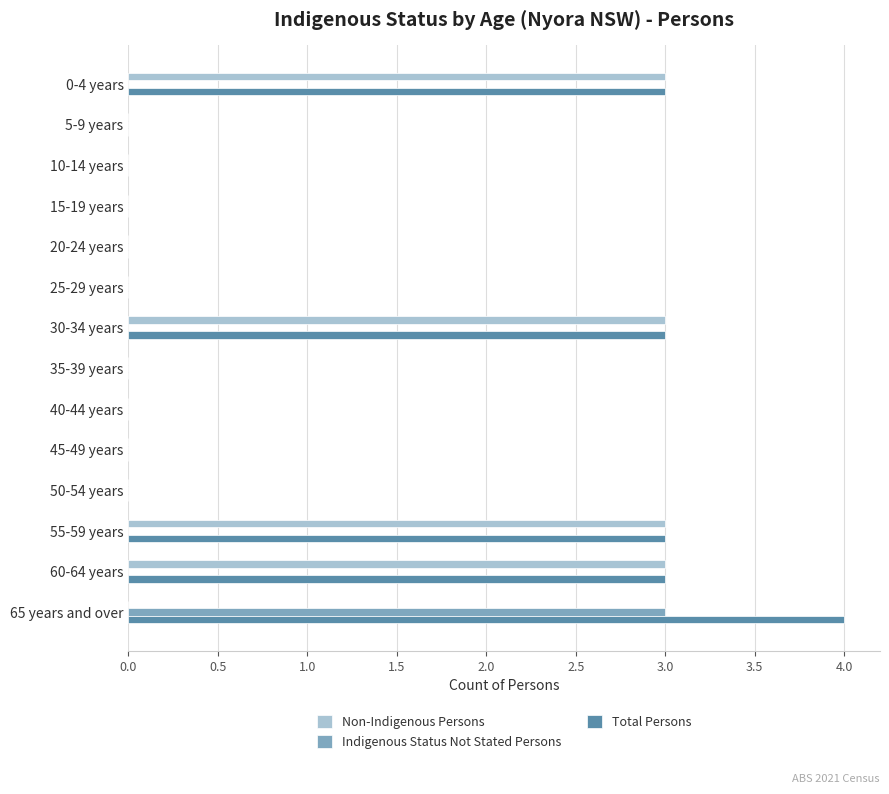

Count the Indigenous Status Not Stated Persons values in the range 0 to 1.

13